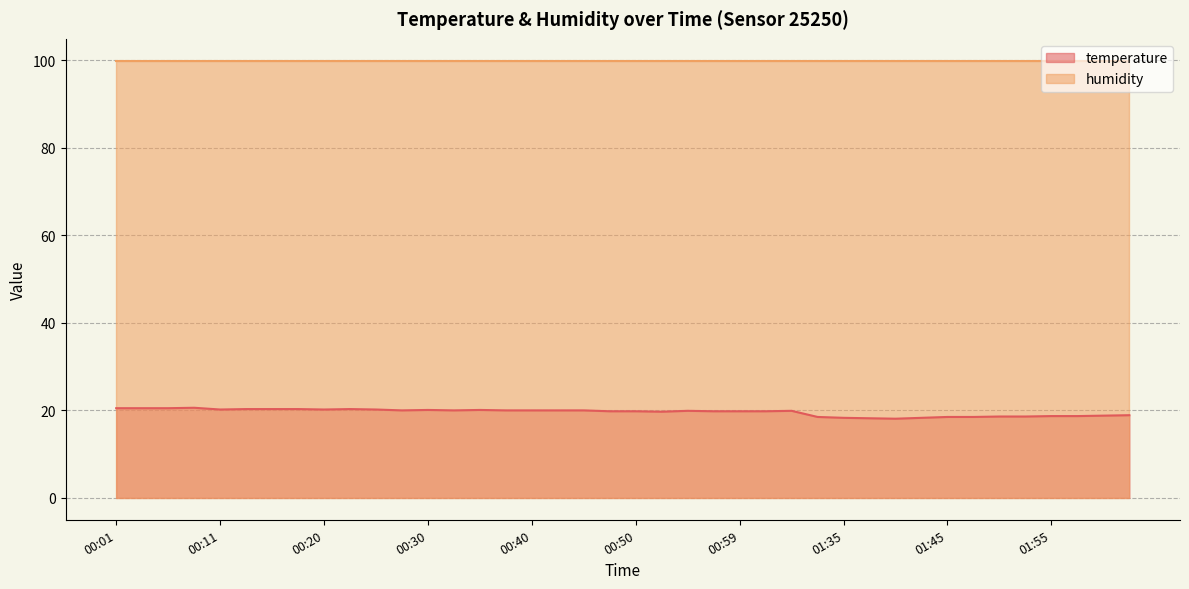

What is the change in value from 00:28 to 02:00?

-1.2